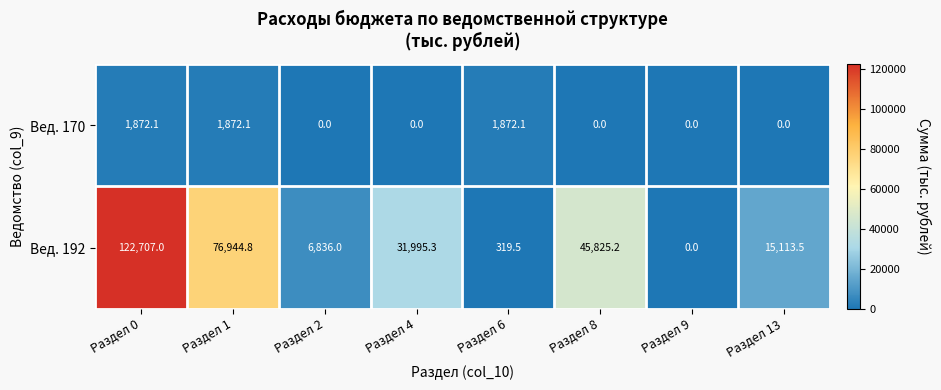

Reading right to left, what are all the values shown in this chart?

Вед. 170: 0.0	0.0	0.0	1872.1	0.0	0.0	1872.1	1872.1
Вед. 192: 15113.5	0.0	45825.2	319.5	31995.3	6836.0	76944.8	122707.0